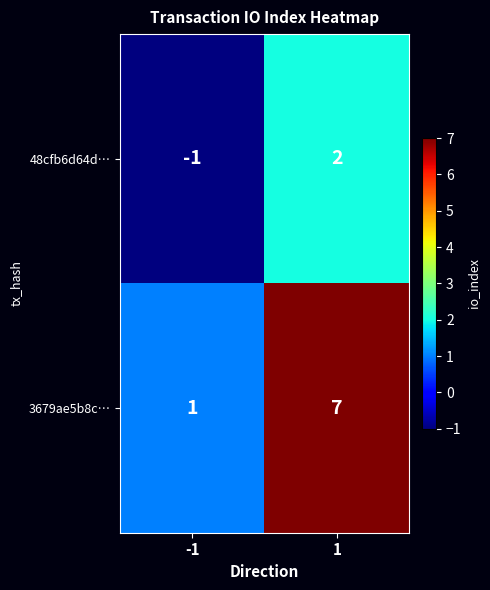

Rank the series at -1 from highest to lowest value.

3679ae5b8c…, 48cfb6d64d…